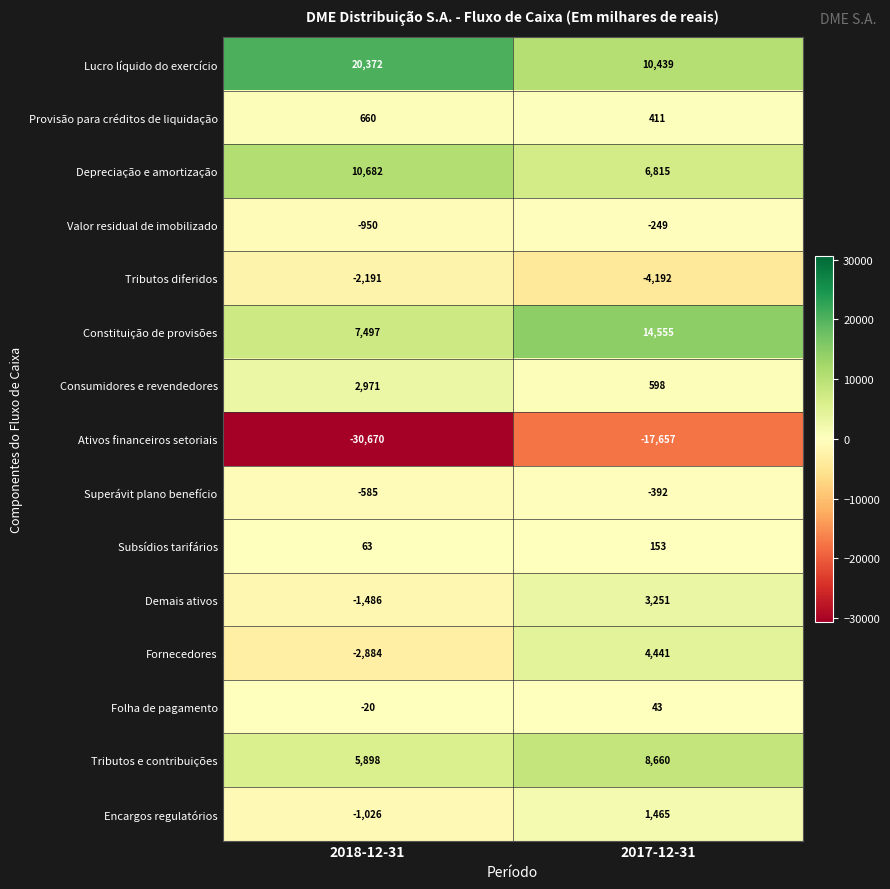

What is the difference between the Tributos e contribuições values at 2017-12-31 and 2018-12-31?

2762